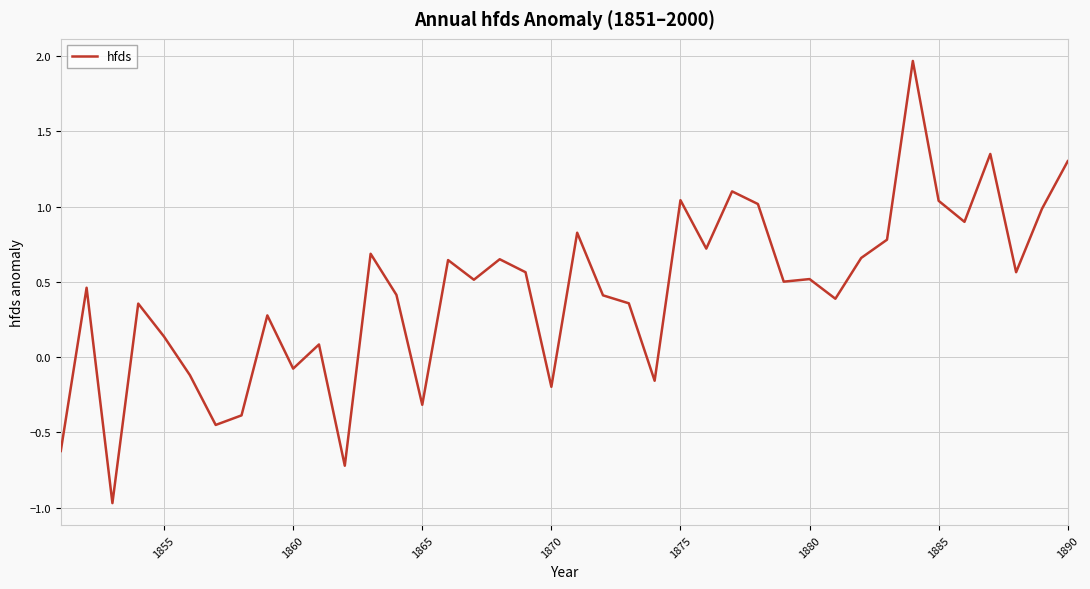

What is the smallest value displayed?

-1.0